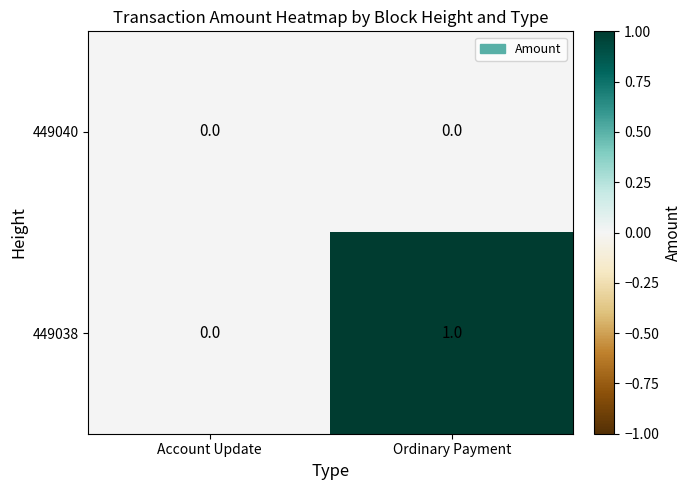

Which series has the largest total across all categories?

449038